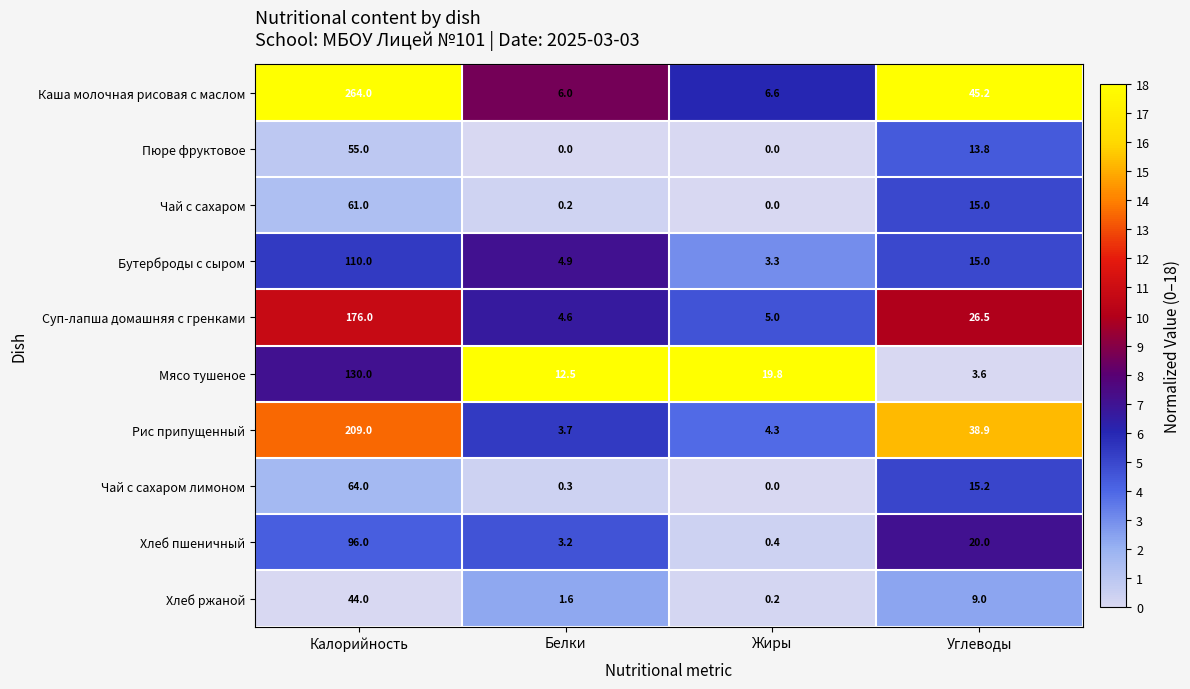

Rank the series at Калорийность from highest to lowest value.

Каша молочная рисовая с маслом, Рис припущенный, Суп-лапша домашняя с гренками, Мясо тушеное, Бутерброды с сыром, Хлеб пшеничный, Чай с сахаром лимоном, Чай с сахаром, Пюре фруктовое, Хлеб ржаной